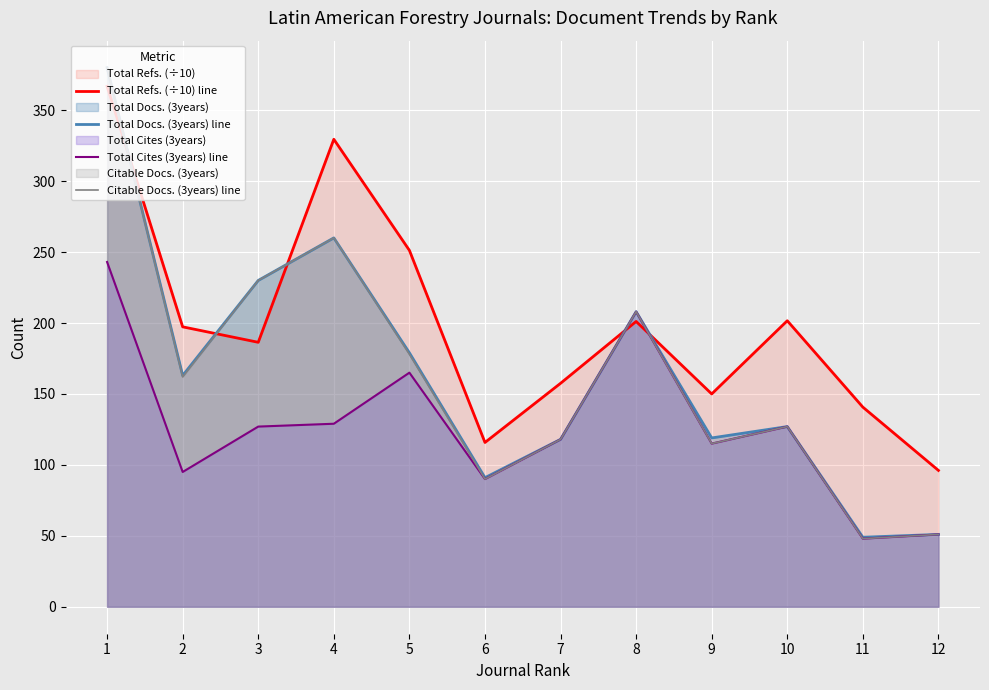

What are all the series names shown in the legend?

Total Refs. (÷10) line, Total Docs. (3years) line, Total Cites (3years) line, Citable Docs. (3years) line